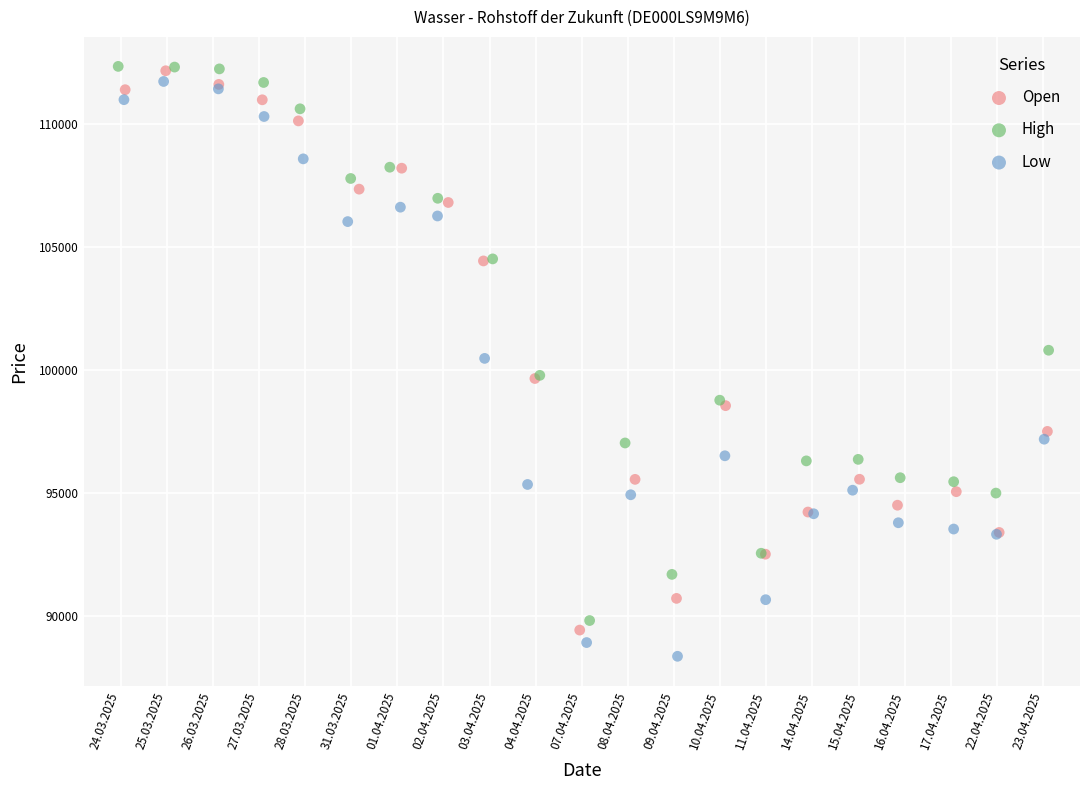

Which series reaches the minimum Y coordinate?

Low